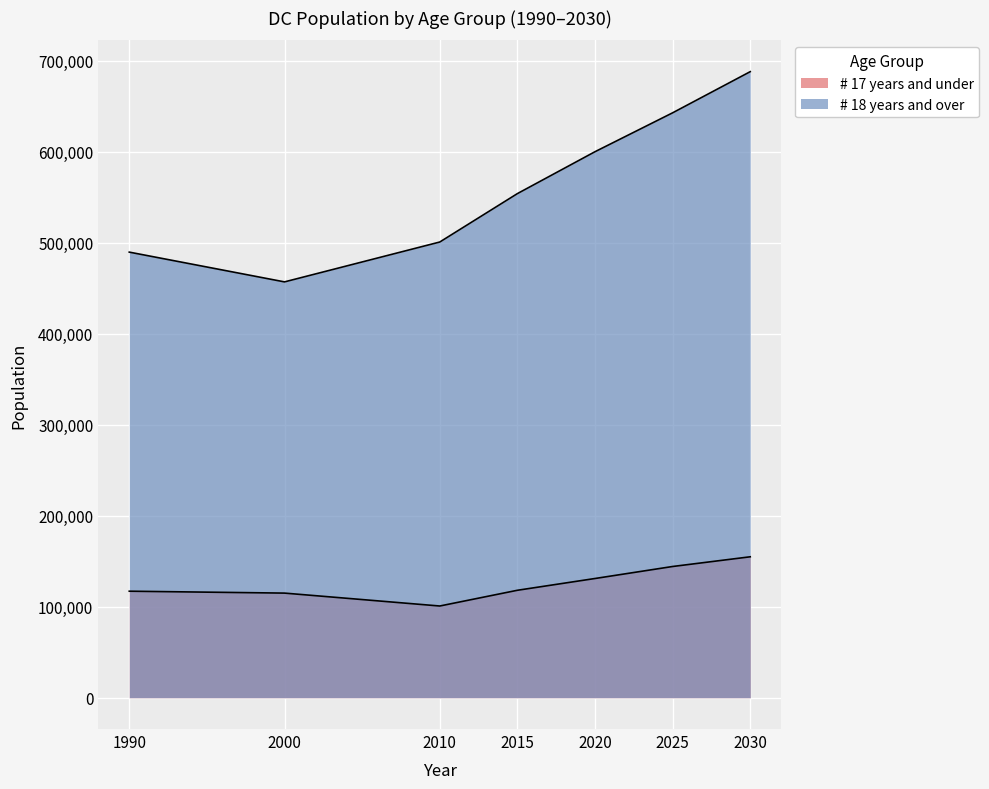

Rank the series by their average value, from lowest to highest.

# 17 years and under, # 18 years and over